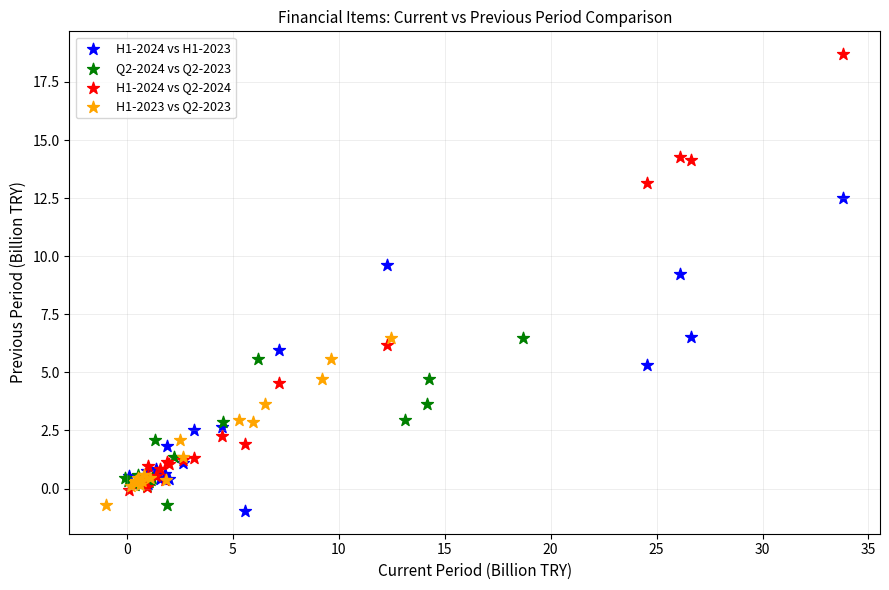

Which series reaches the maximum Y coordinate?

H1-2024 vs Q2-2024